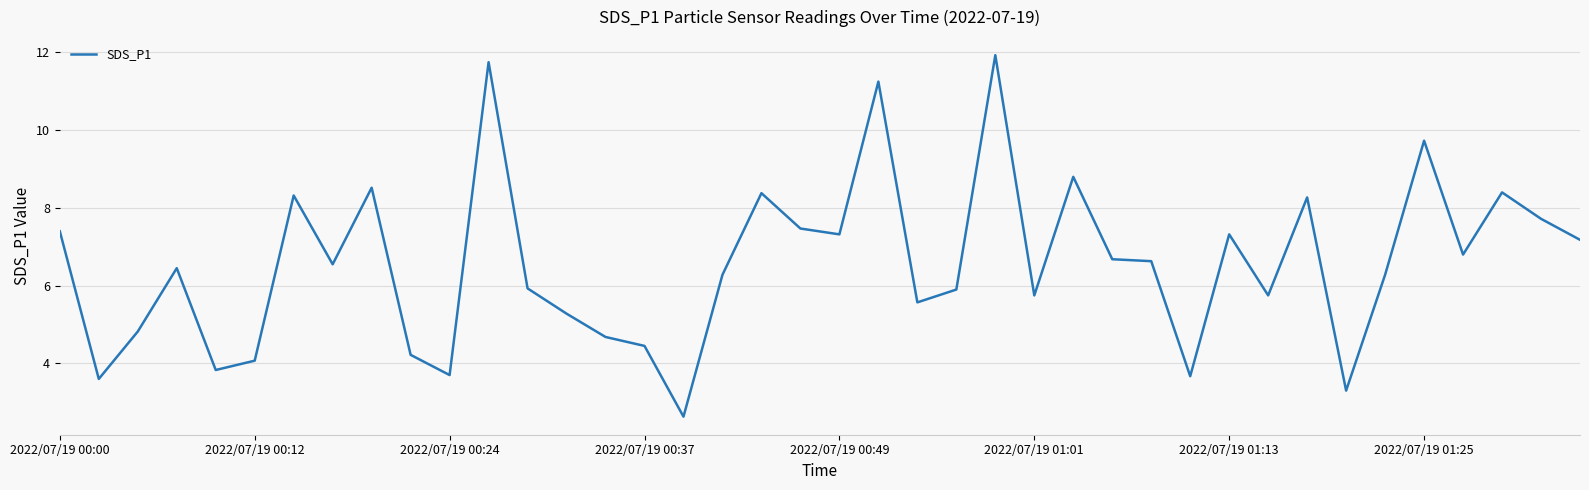

What is the sum of all values?

262.6